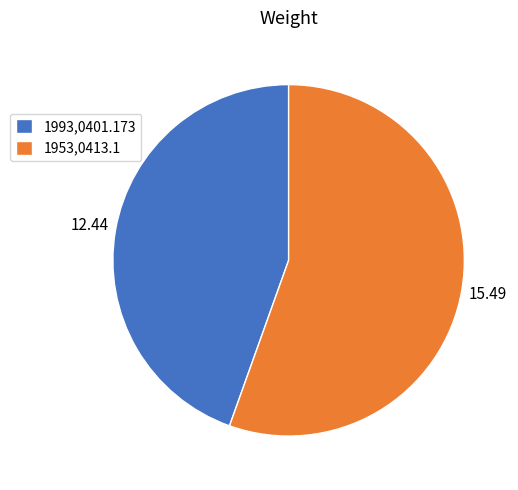

How many segments does this pie chart have?

2